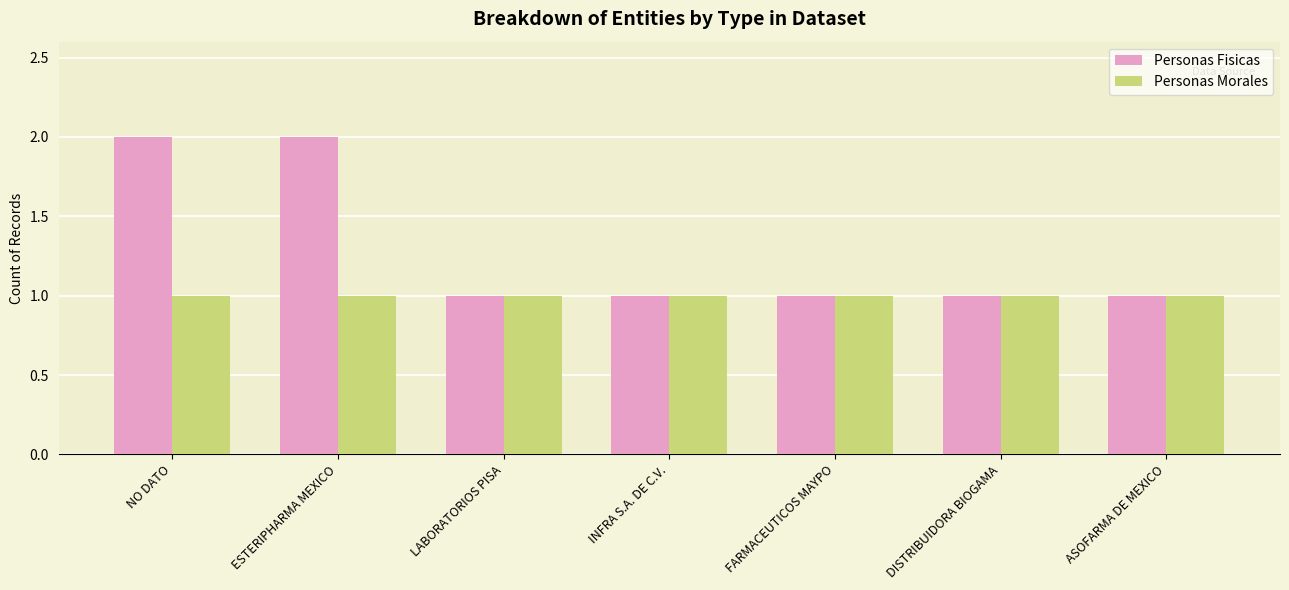

What is the total value across all series at NO DATO?

3